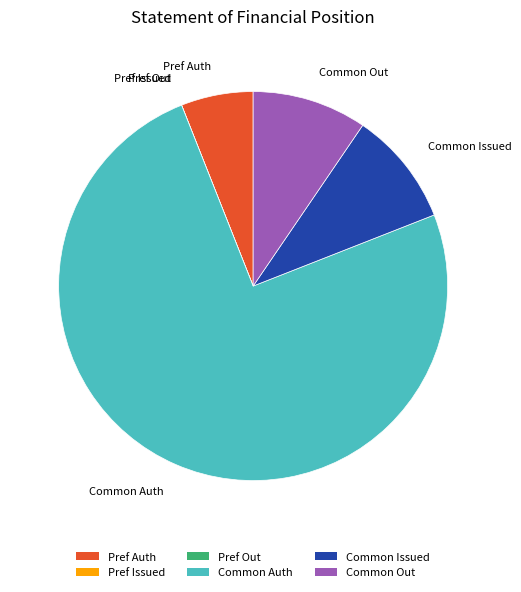

Does any single category account for the majority?

Yes